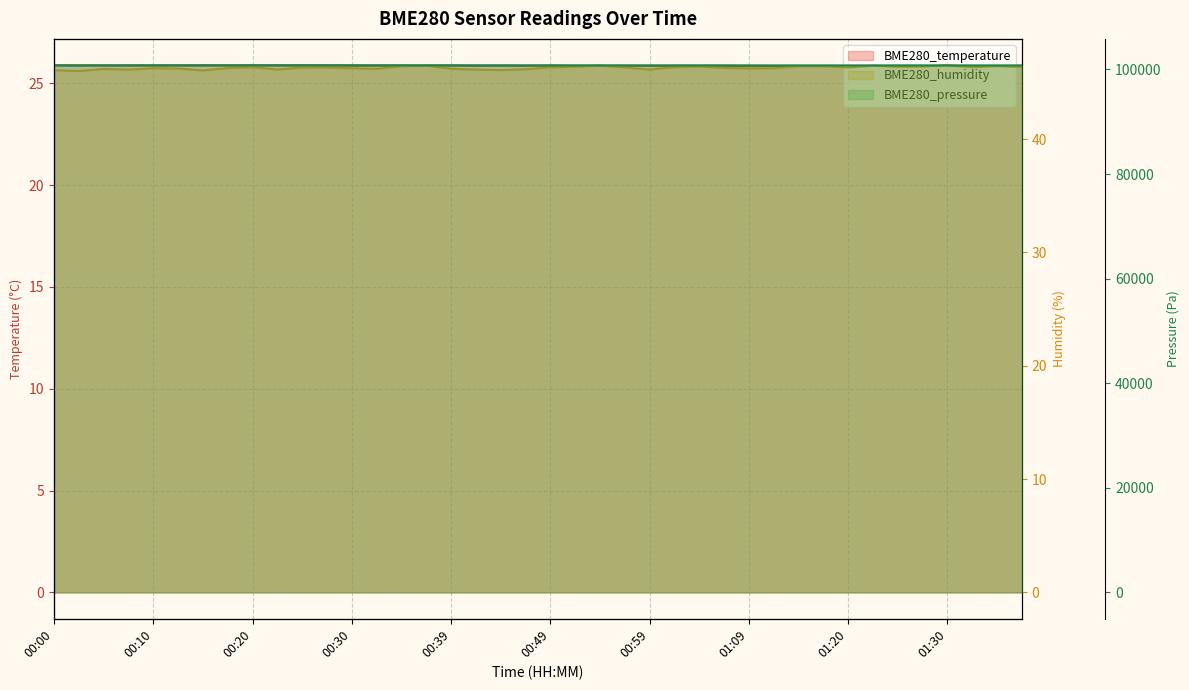

What is the minimum value for BME280_pressure line?

100778.6